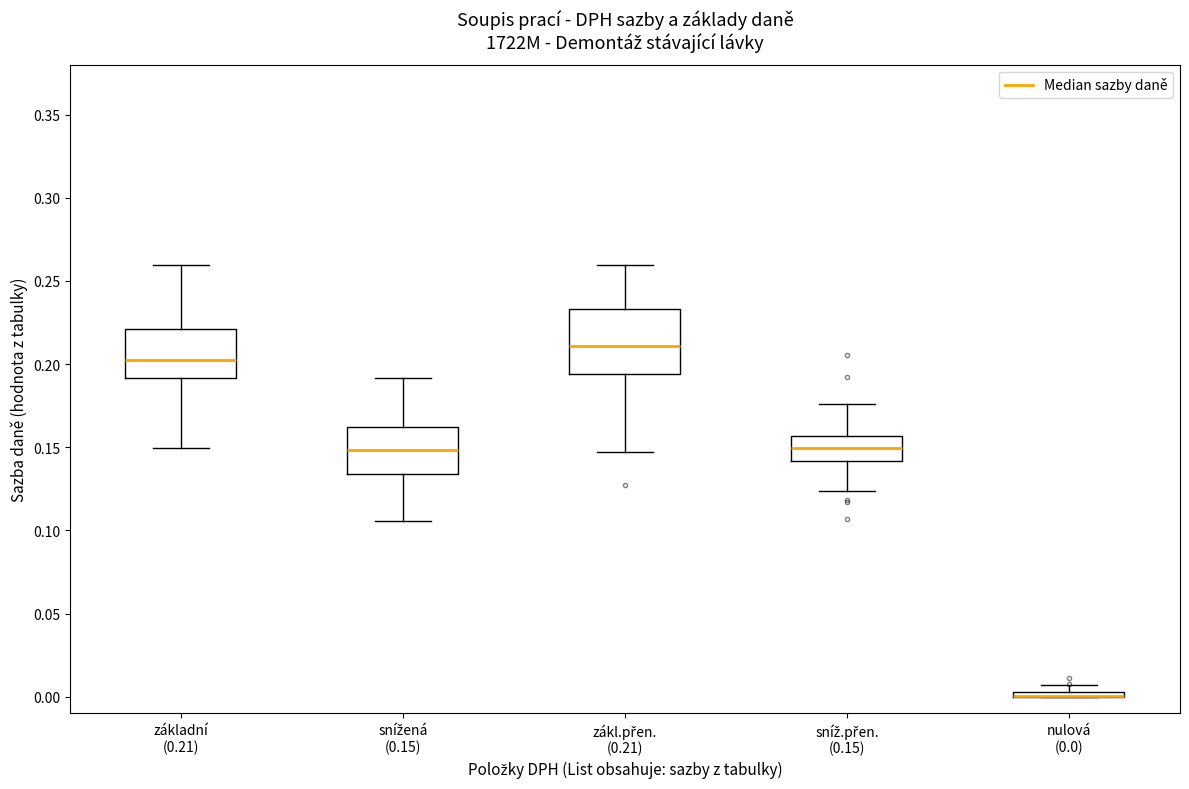

Where does the median line of the box for základní (0.21) sit on the y-axis? The values are not printed on the chart, so give them approximately, as read against the axis.

0.205